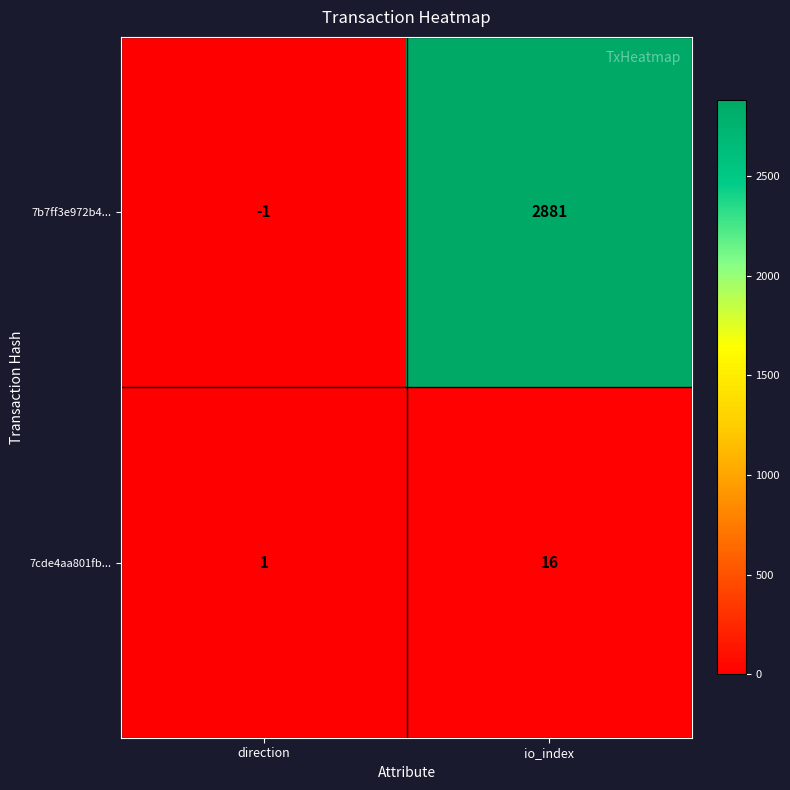

Between direction and io_index, which series saw the biggest shift?

7b7ff3e972b4...